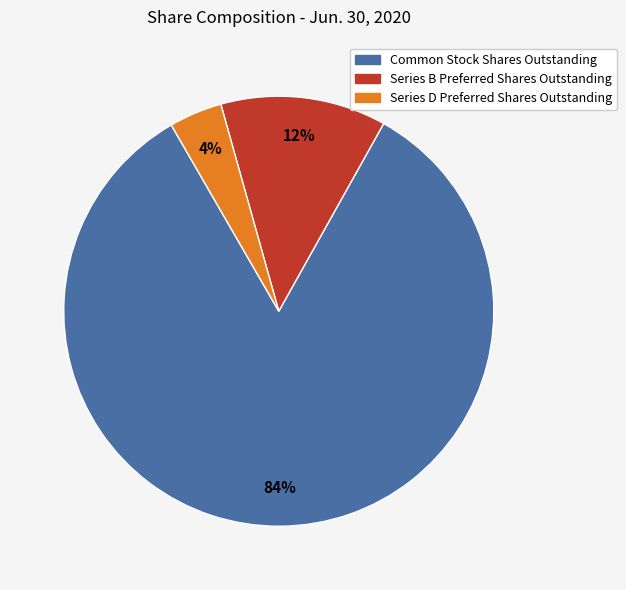

Is it true that Series D Preferred Shares Outstanding is 4% of the pie?

True